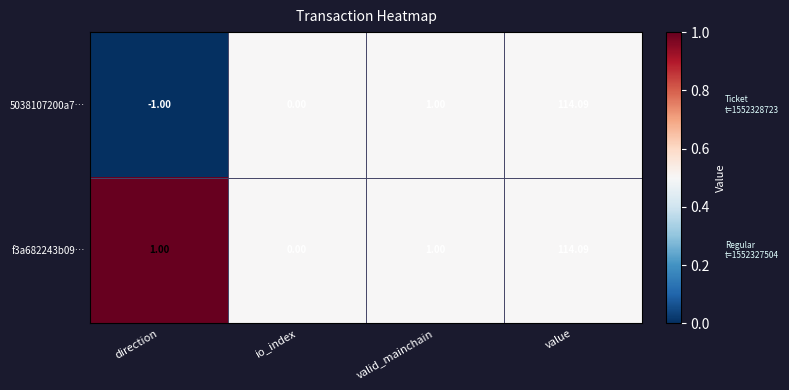

Is the value of f3a682243b09… at io_index greater than the value of 5038107200a7… at valid_mainchain?

No